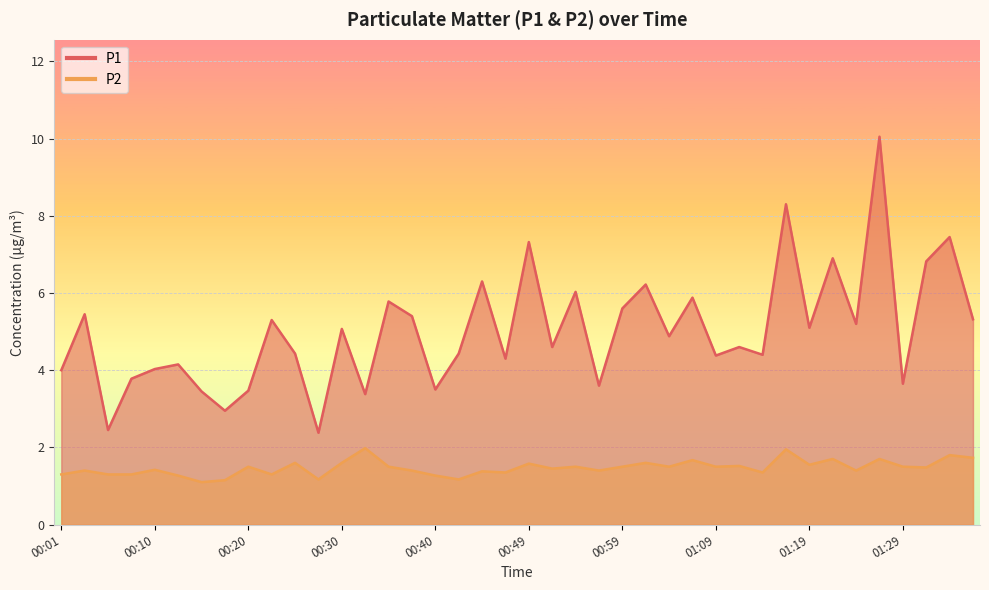

Rank the categories by P1 value from lowest to highest.

00:27, 00:05, 00:18, 00:32, 00:15, 00:20, 00:40, 00:57, 01:29, 00:08, 00:01, 00:10, 00:13, 00:47, 01:09, 01:14, 00:25, 00:42, 00:52, 01:11, 01:04, 00:30, 01:19, 01:24, 00:23, 01:36, 00:37, 00:03, 00:59, 00:35, 01:07, 00:54, 01:02, 00:45, 01:31, 01:21, 00:49, 01:34, 01:16, 01:26